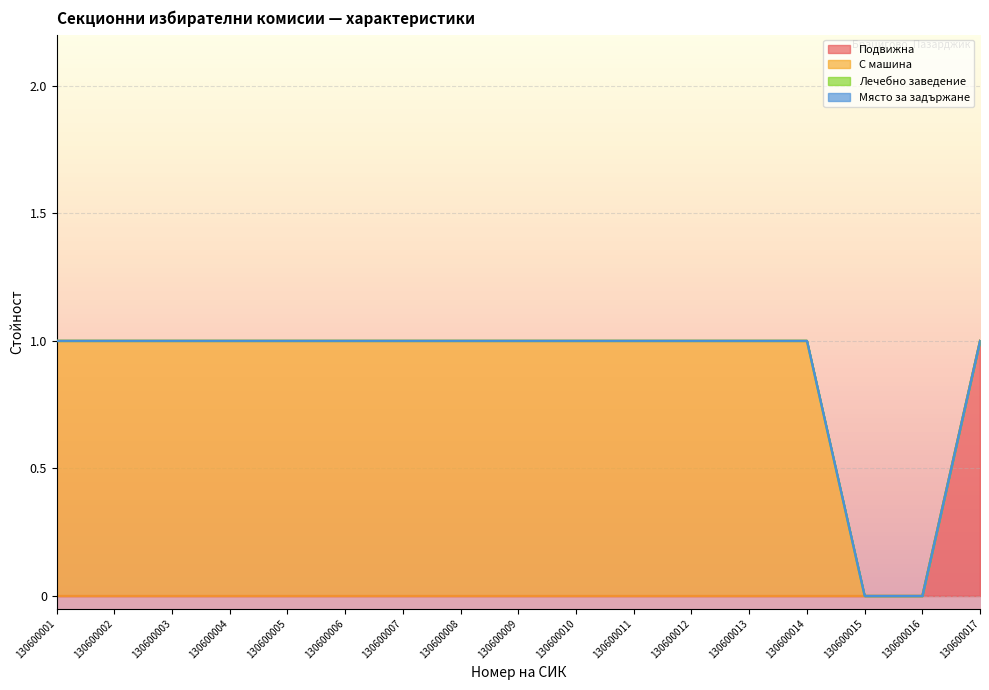

Which series has the largest total across all categories?

С машина